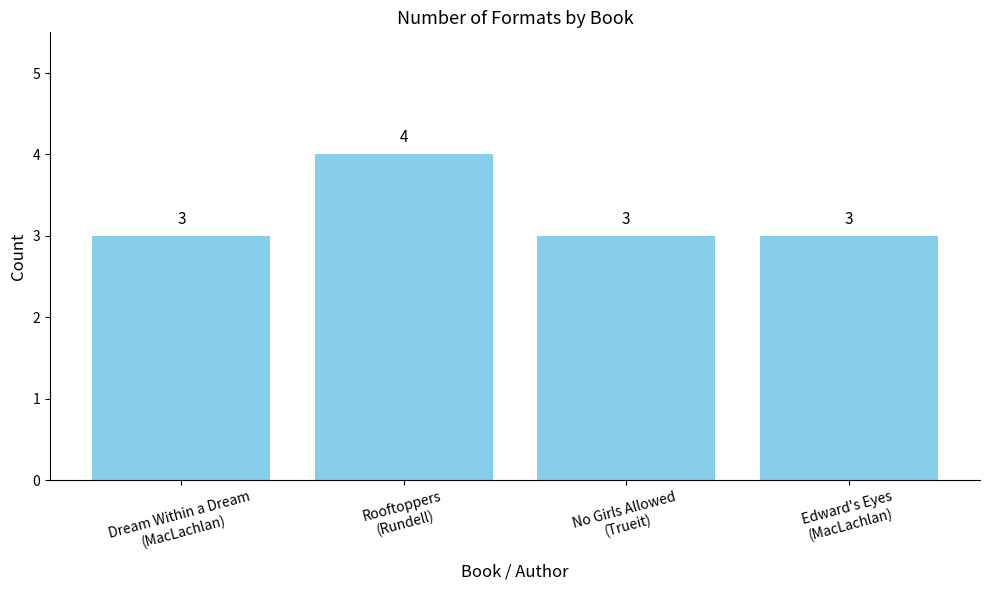

Are the bars grouped side by side (vs. stacked)?

No